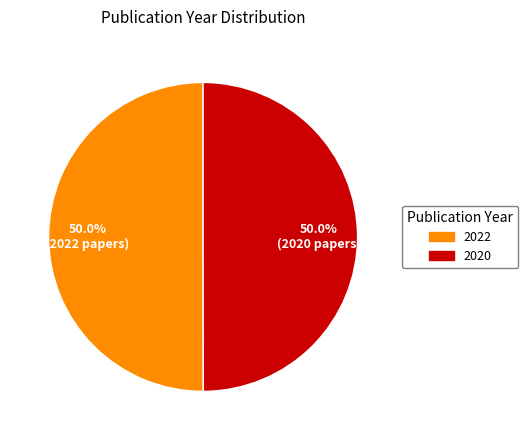

Approximately how many times larger is the value at 2022 compared to 2020?

1.0